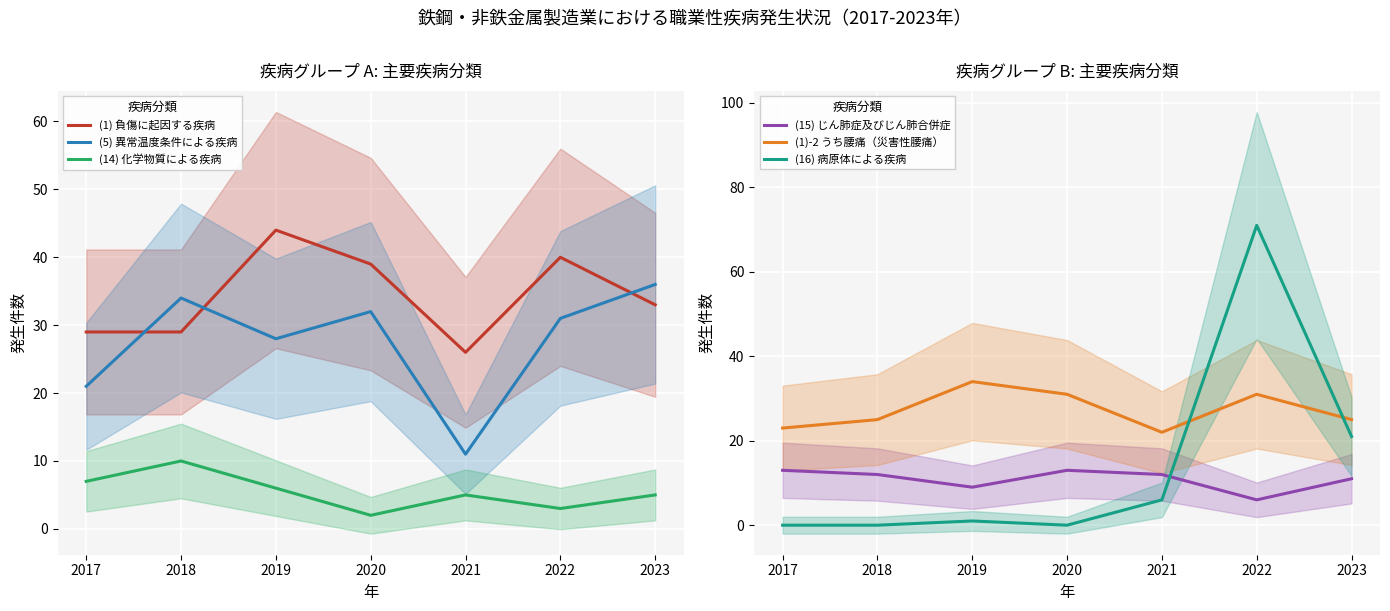

List the labels in order of (14) 化学物質による疾病 value, largest first.

2018, 2017, 2019, 2021, 2023, 2022, 2020